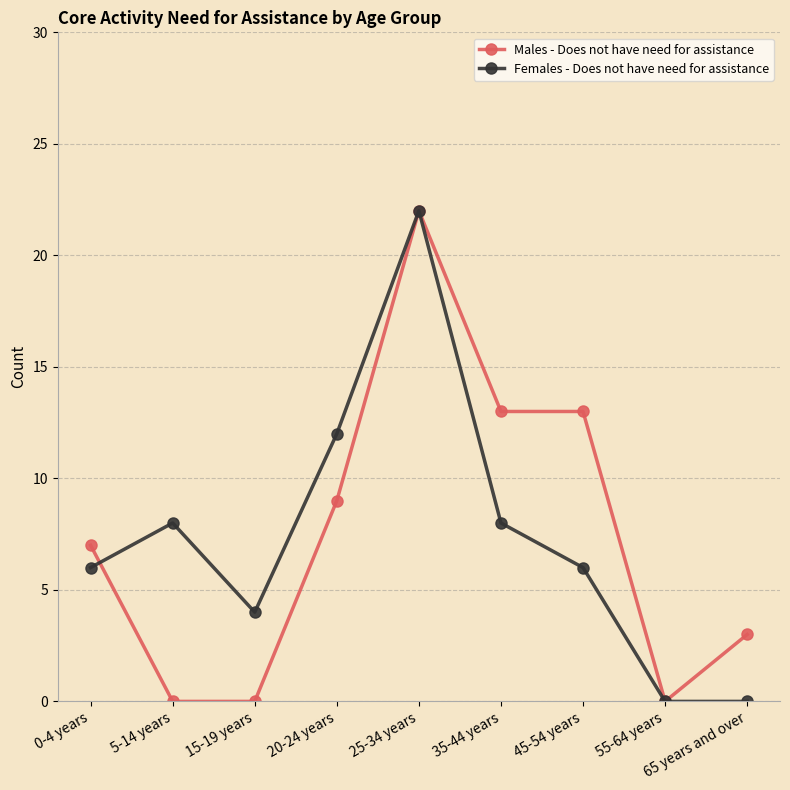

What is the total value across all series at 65 years and over?

3